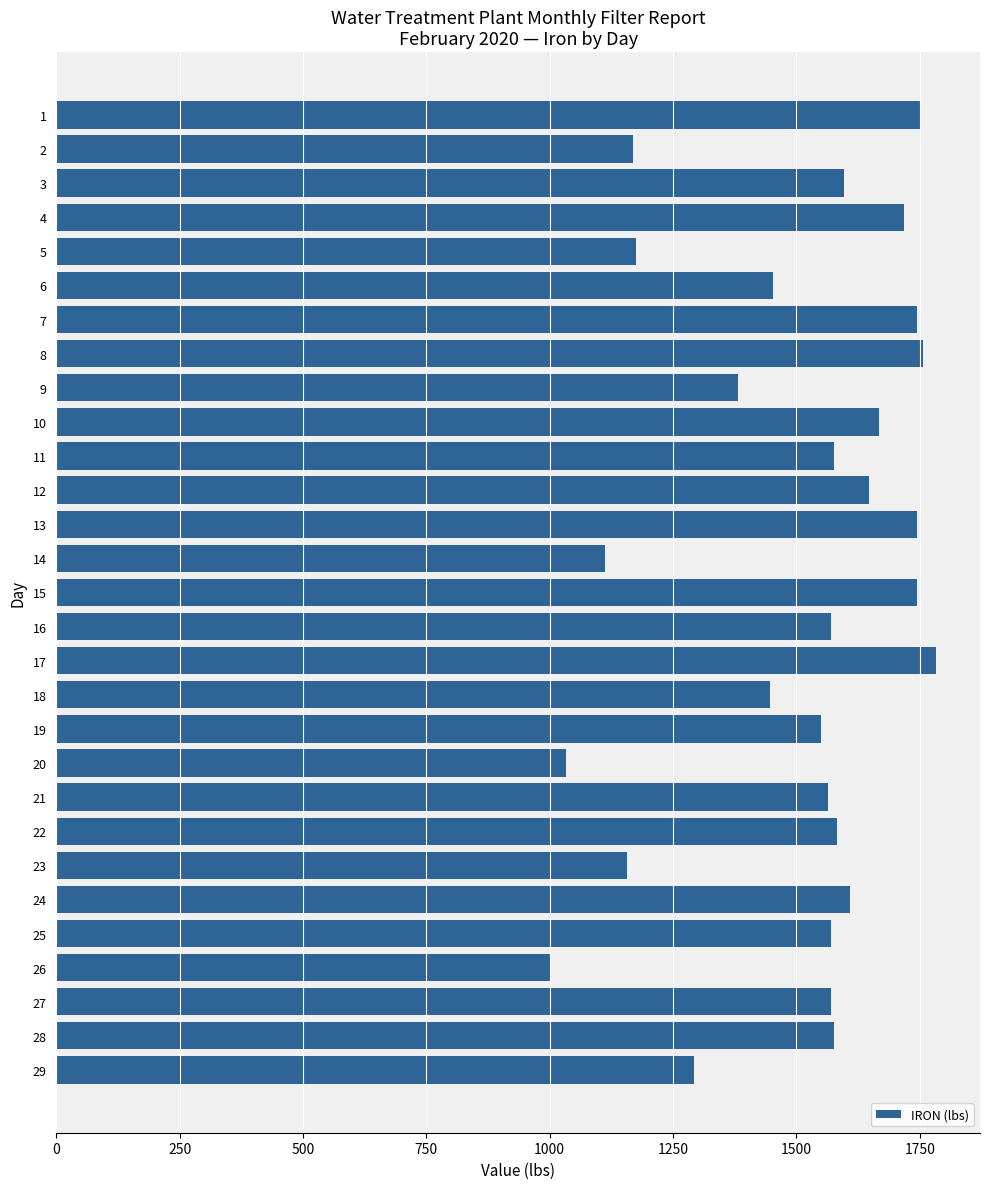

Is it true that the value at 13 is 1744.2?

True